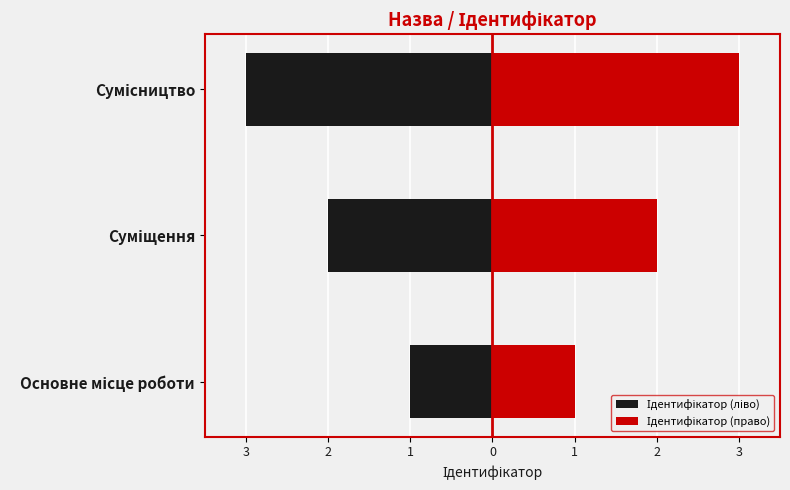

At how many categories does at least one series exceed 0?

3